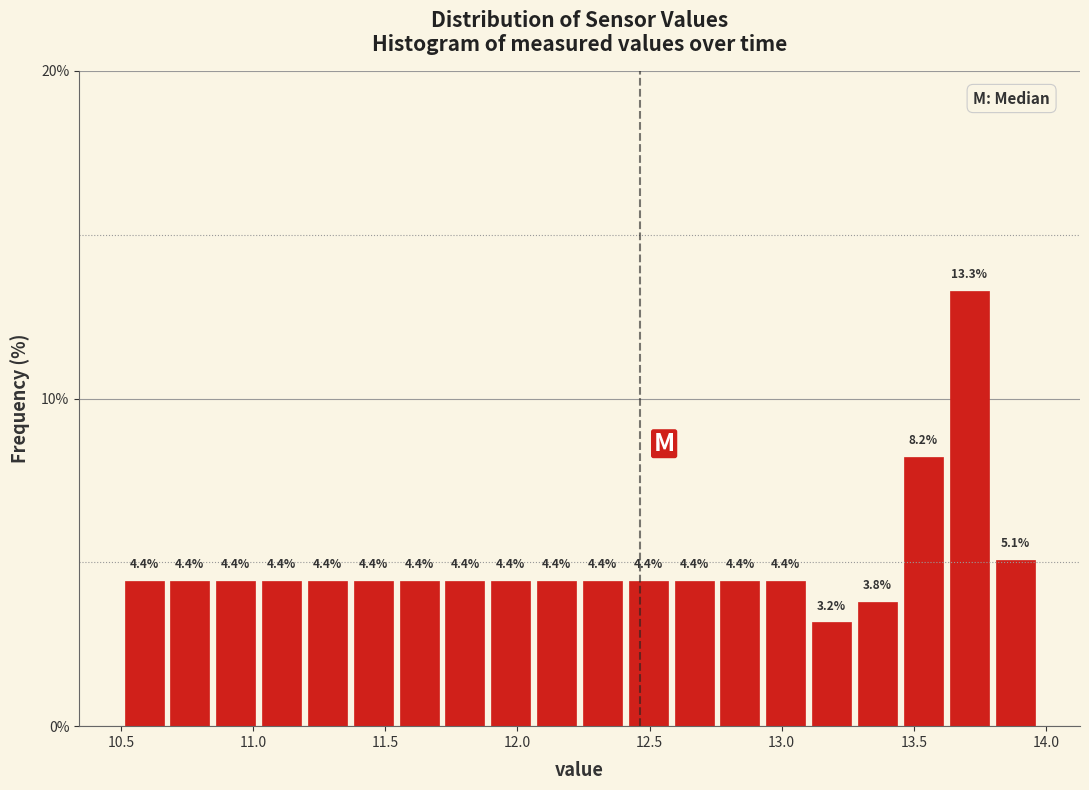

Read against the x-axis, roughly where is the centre of the tallest bar?

13.70